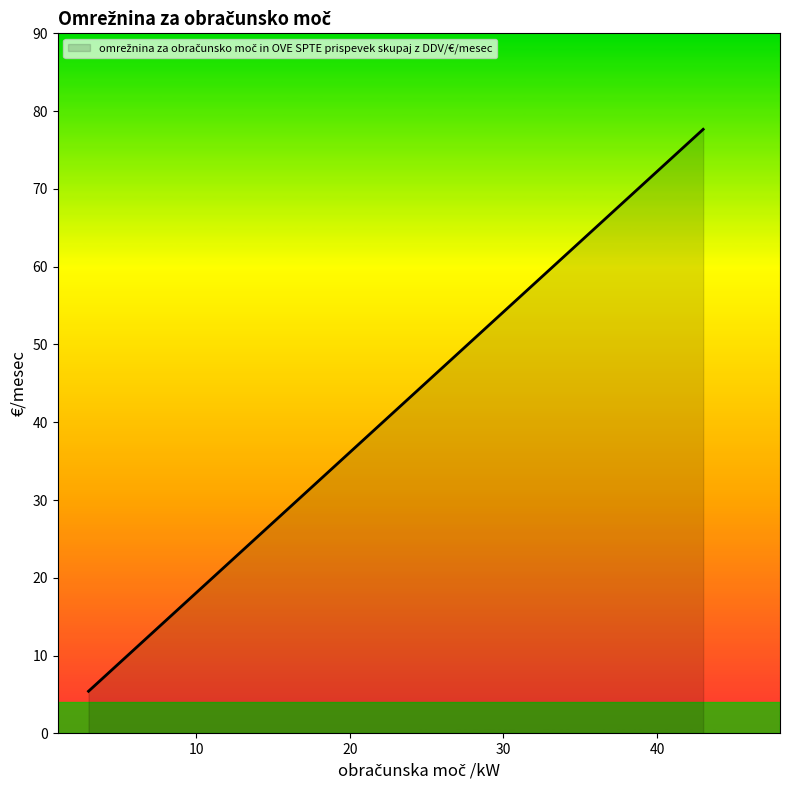

How many lines are shown in the chart?

1